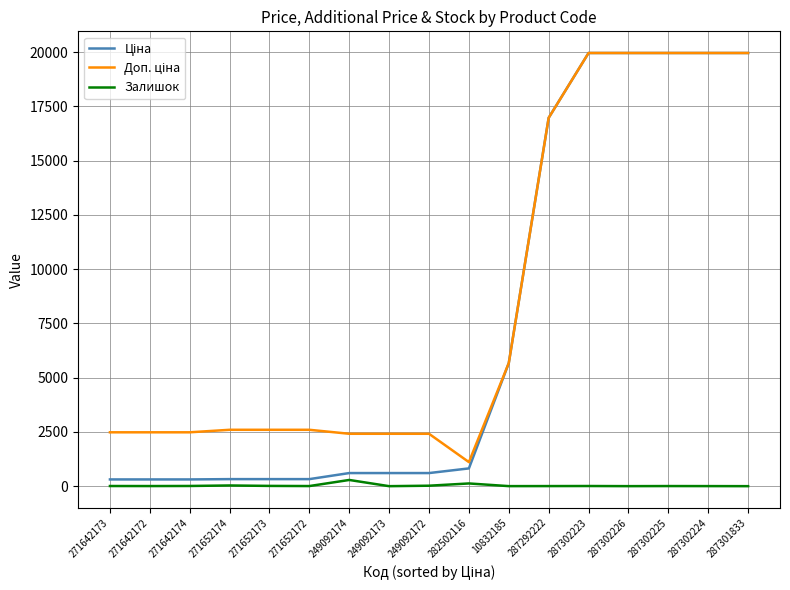

What is the greatest value displayed?

19964.2